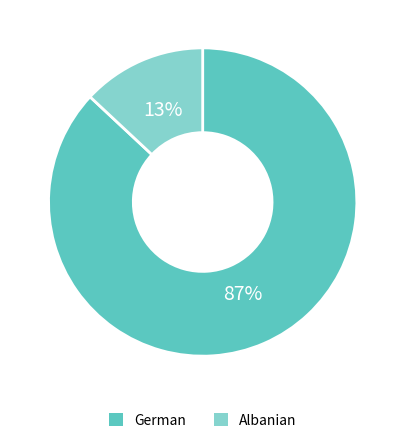

Which category has the smallest portion of the pie?

Albanian